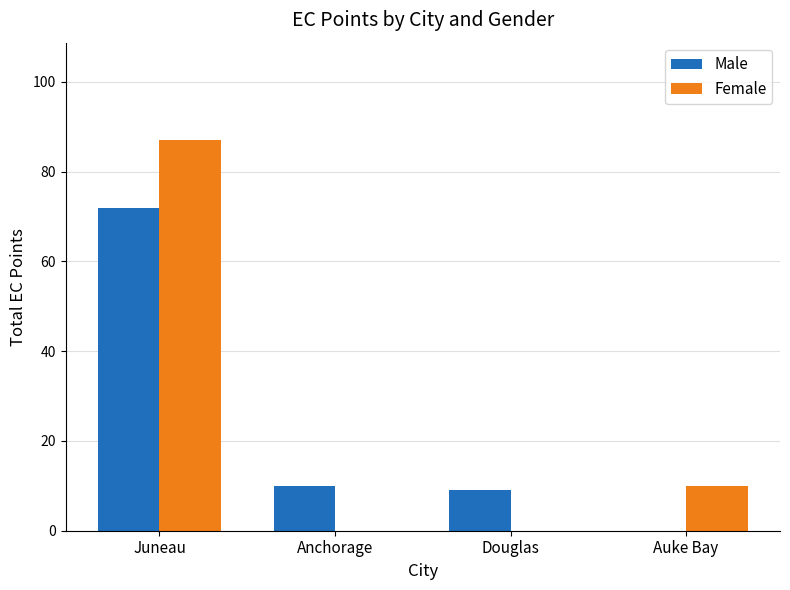

What is the total value across all series at Juneau?

159